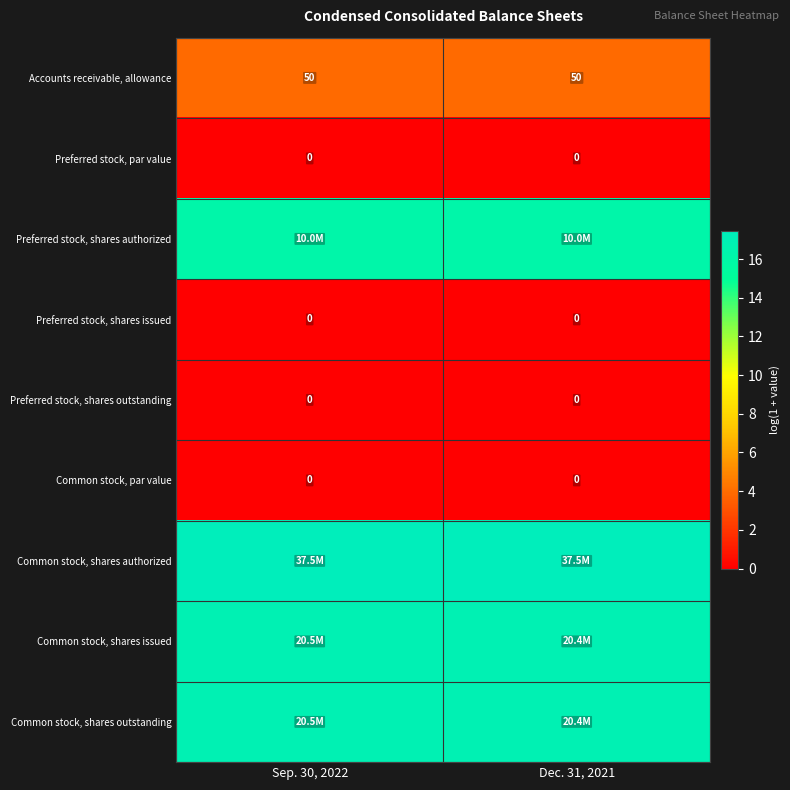

List the labels in order of Common stock, par value value, smallest first.

Sep. 30, 2022, Dec. 31, 2021